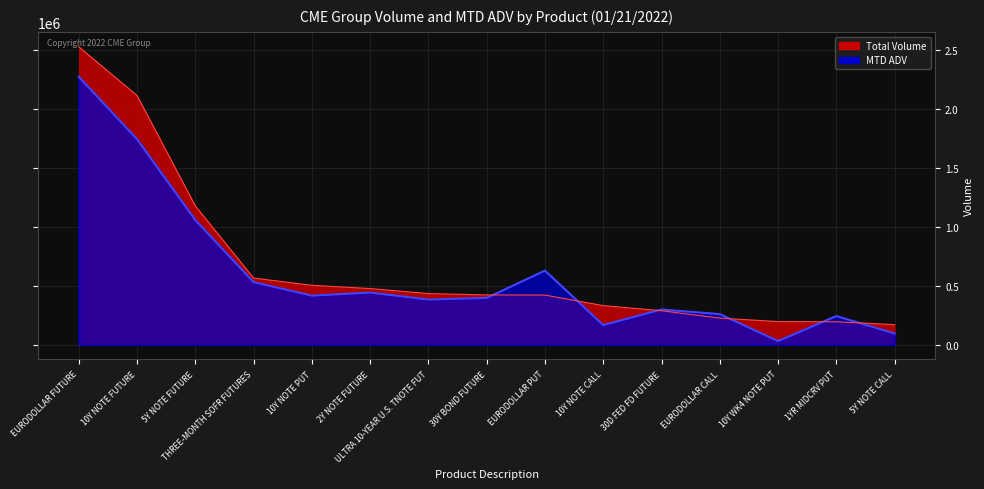

Does the chart have visible grid lines?

Yes